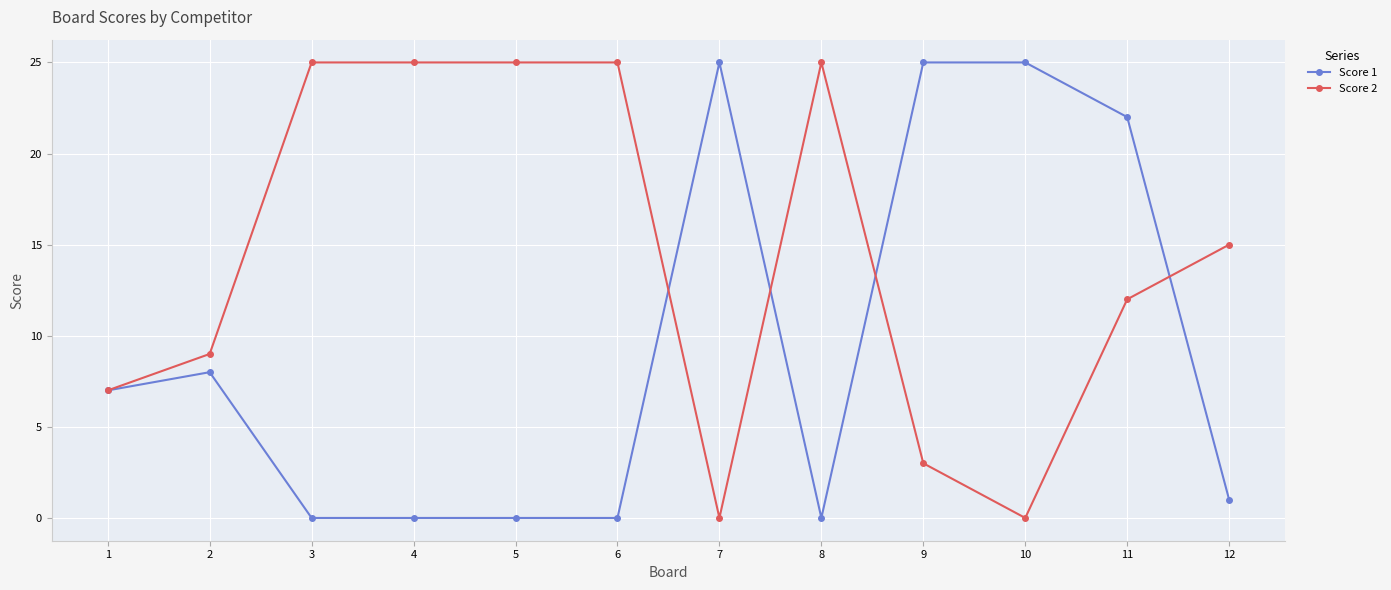

True or false: Score 2 has more than 0 points higher than both neighbors.

True